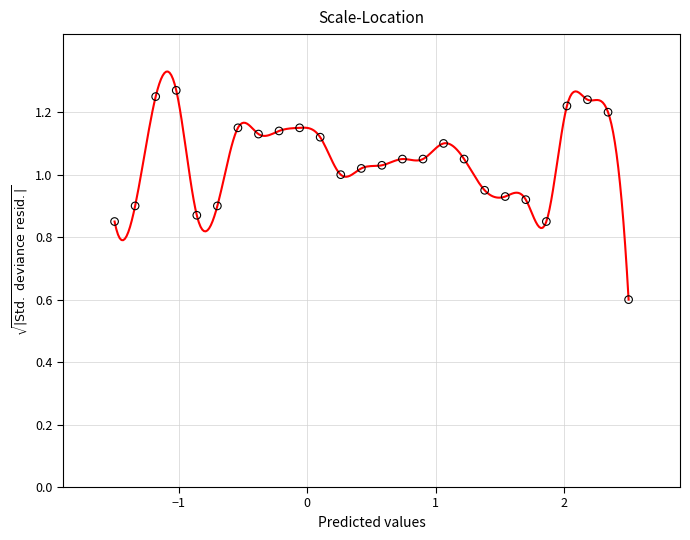

What Y value in the scatter plot is closest to 0?

0.6